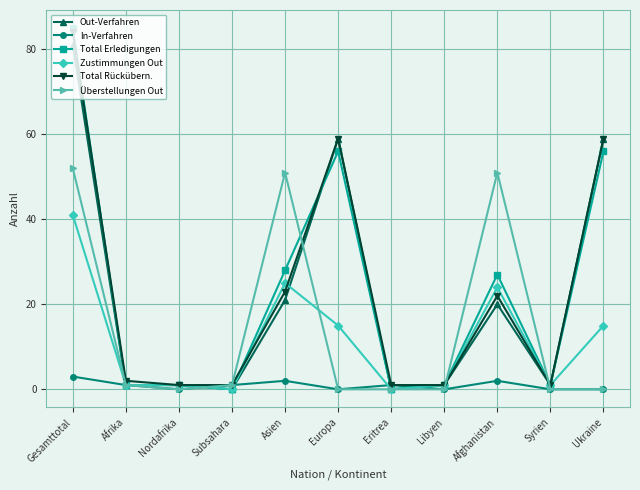

At which label does Total Rückübern. first exceed 2?

Gesamttotal